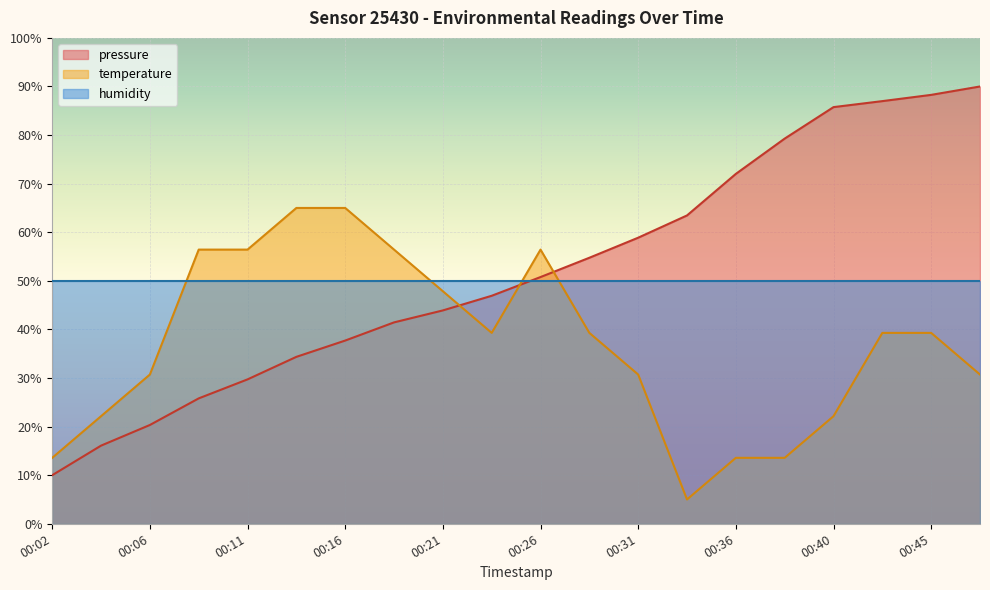

At which label does temperature first exceed 39?

00:09